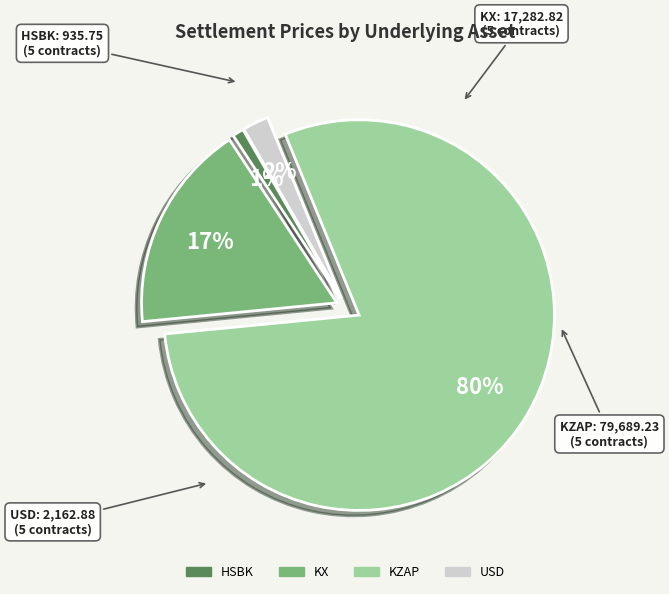

How many segments does this pie chart have?

4